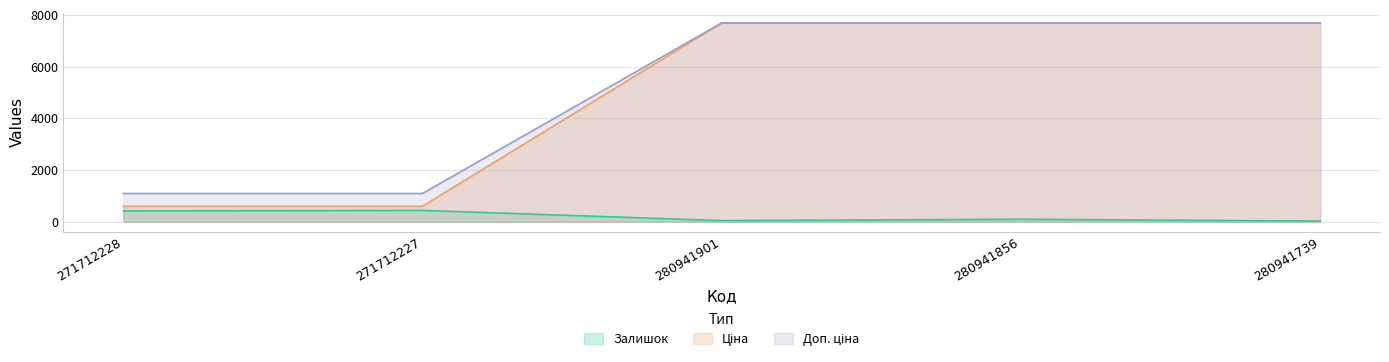

True or false: Доп. ціна and Ціна intersect in this chart.

False